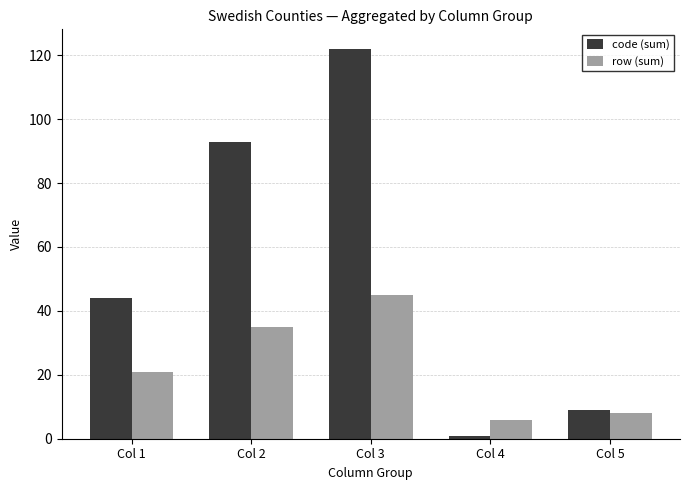

Is it true that row (sum) equals 8 at Col 5?

True